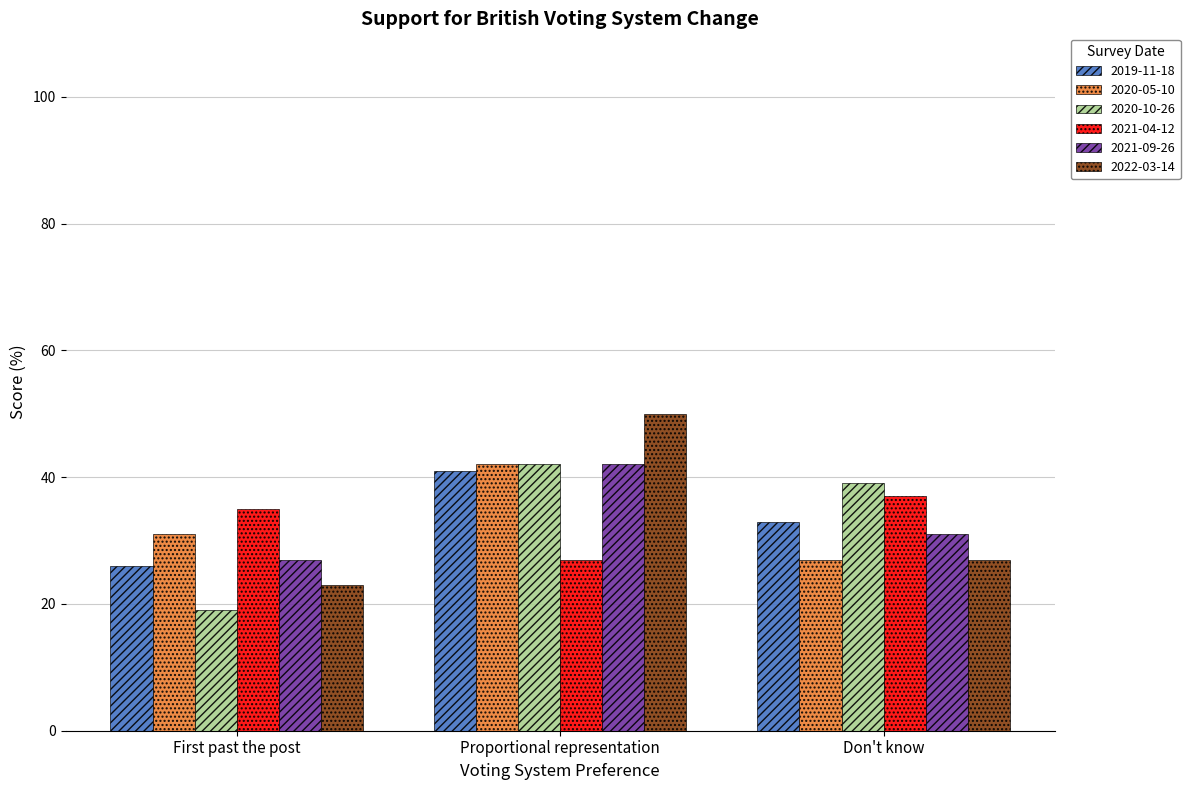

Reading left to right, list all the values displayed in this chart.

2019-11-18: First past the post=26	Proportional representation=41	Don't know=33
2020-05-10: First past the post=31	Proportional representation=42	Don't know=27
2020-10-26: First past the post=19	Proportional representation=42	Don't know=39
2021-04-12: First past the post=35	Proportional representation=27	Don't know=37
2021-09-26: First past the post=27	Proportional representation=42	Don't know=31
2022-03-14: First past the post=23	Proportional representation=50	Don't know=27